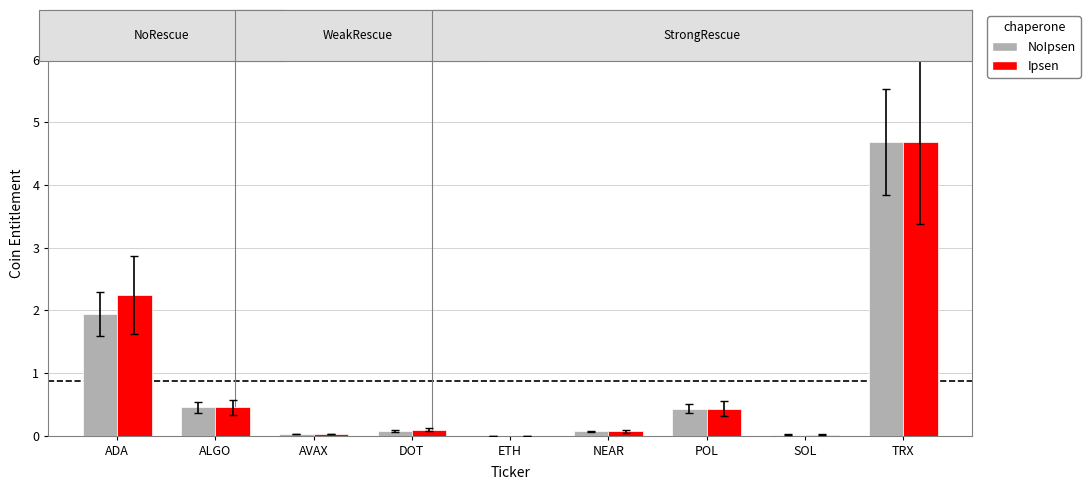

What is the difference between the NoIpsen values at DOT and POL?

0.4